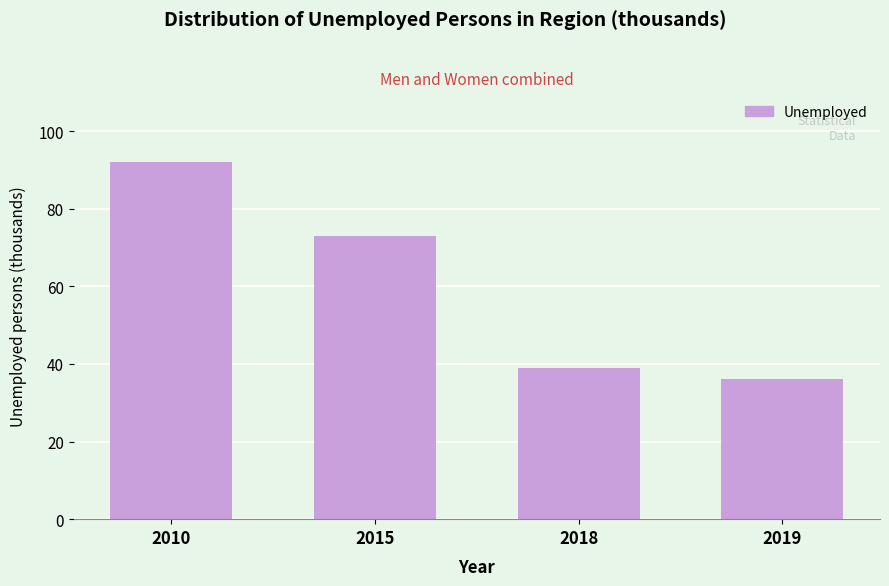

Reading left to right, what are all the values shown in this chart?

92	73	39	36